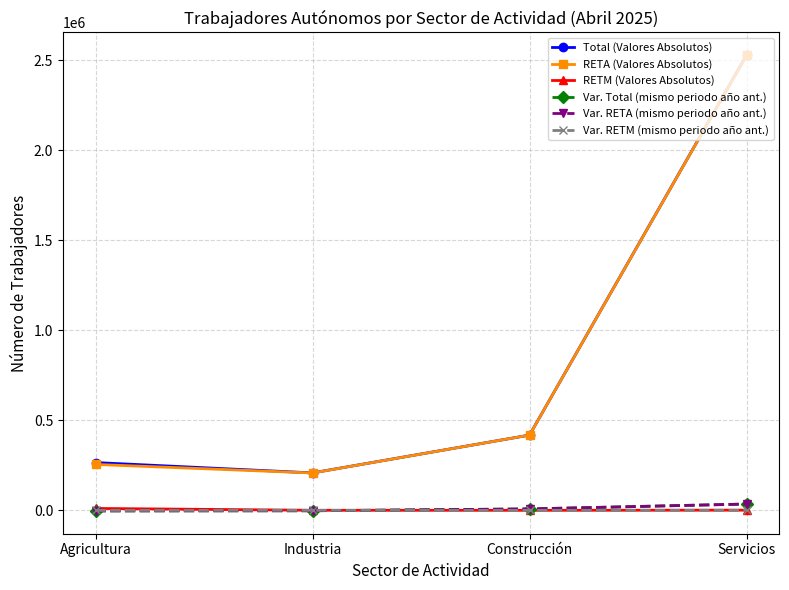

True or false: Total (Valores Absolutos) and Var. Total (mismo periodo año ant.) intersect in this chart.

False